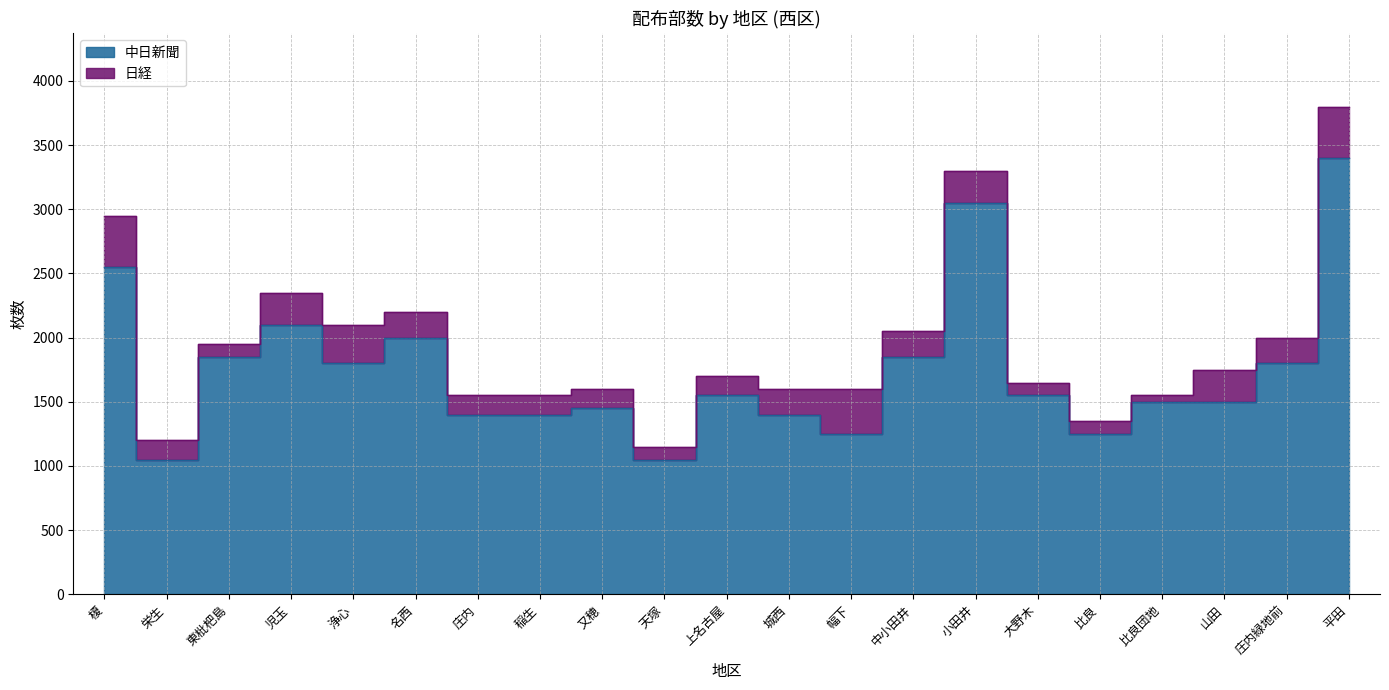

The chart shows a value of 2002 at 山田. True or false?

False